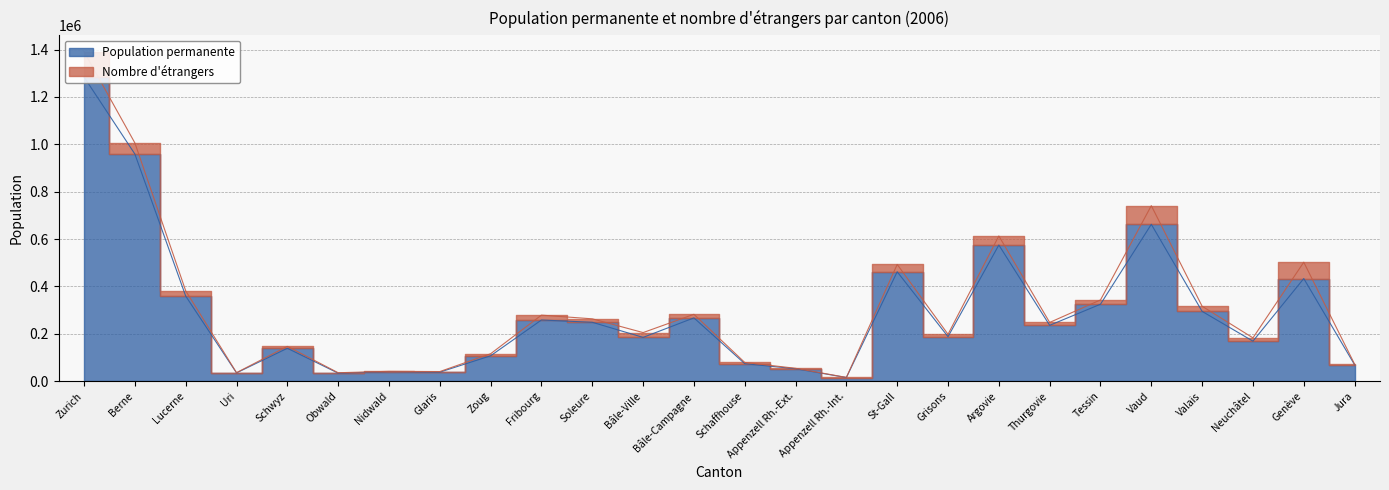

Where is the data nearest to the value 649676?

Vaud